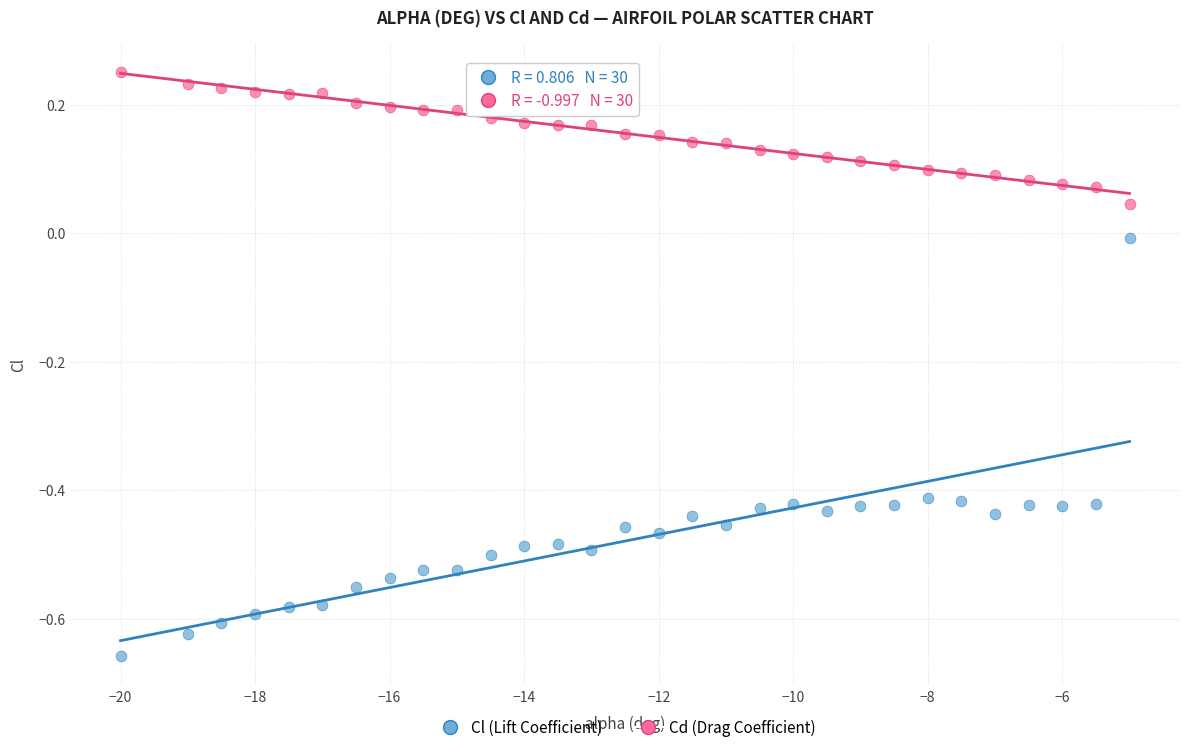

Across all data points, what is the range of Y values (max minus min)?

0.9